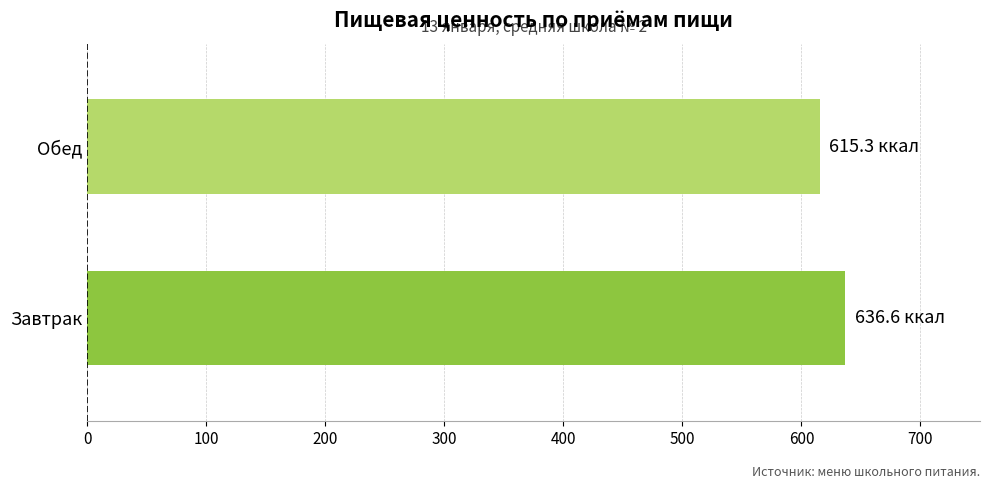

What is the change in value from Завтрак to Обед?

-21.3